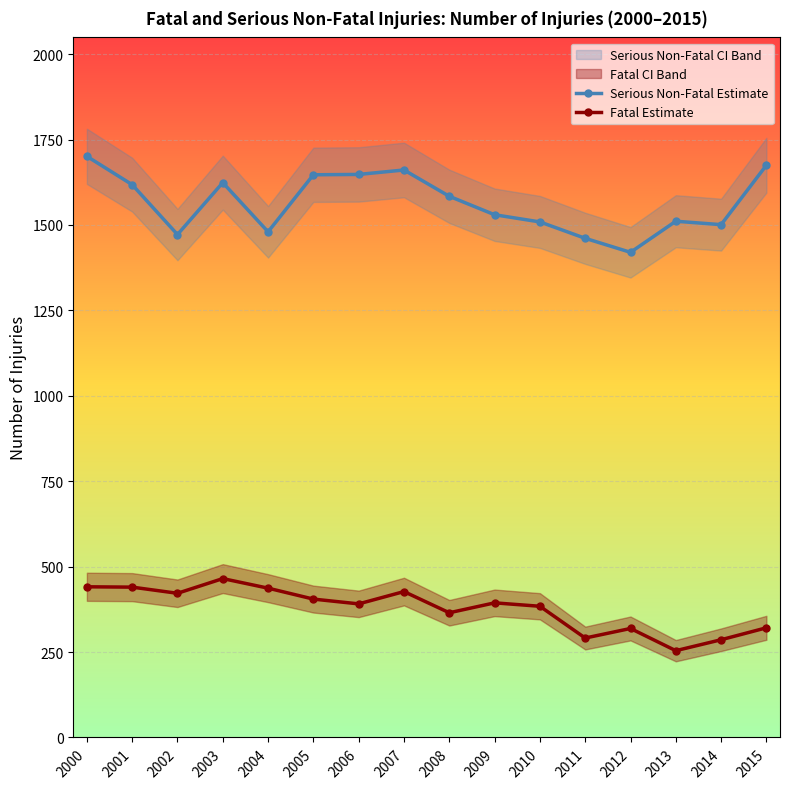

Is this an area chart (filled region under the line)?

No